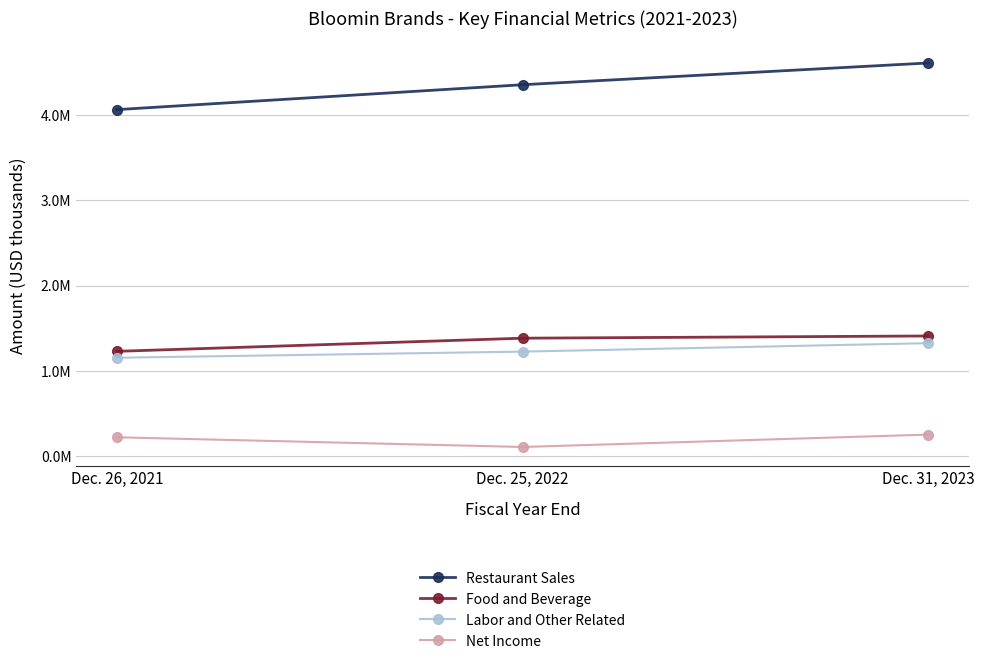

Is this an area chart (filled region under the line)?

No